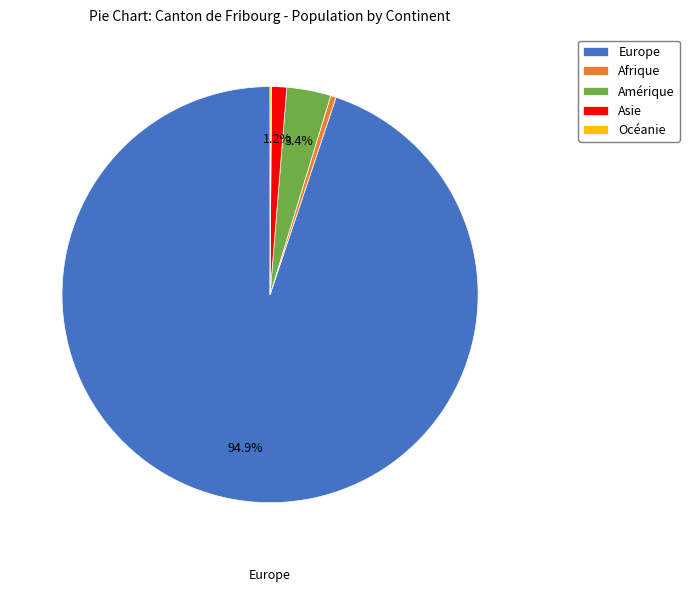

Between Asie and Amérique, which is larger?

Amérique